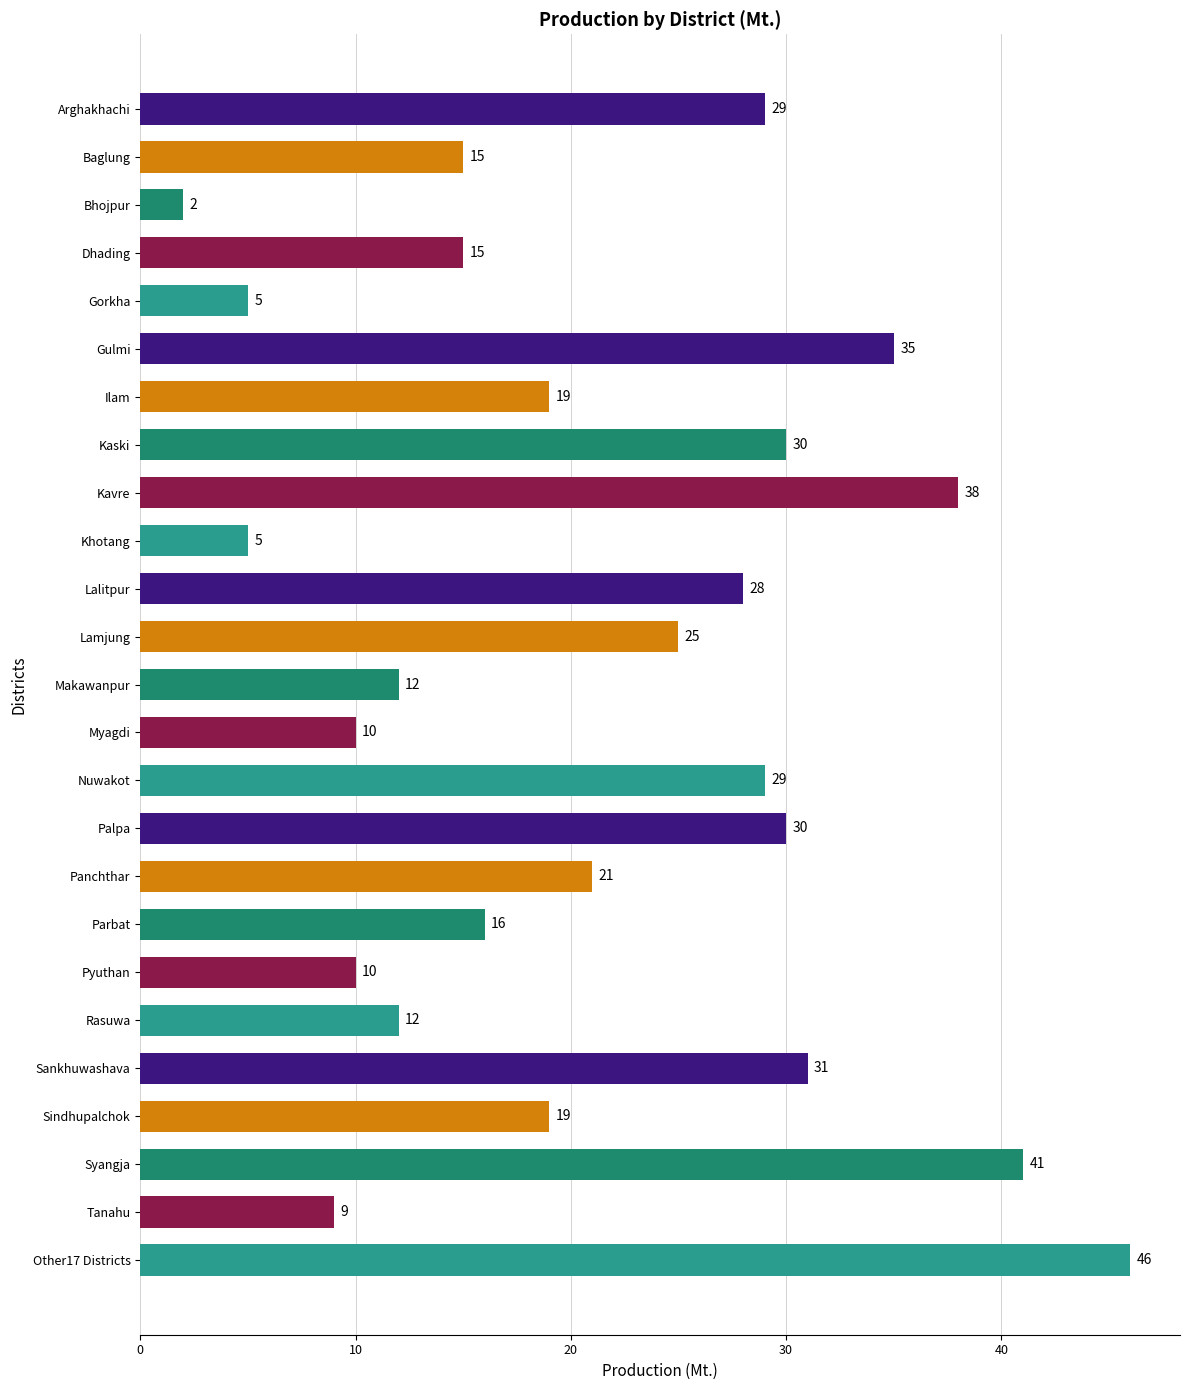

Which category has the highest value across all series?

Other17 Districts